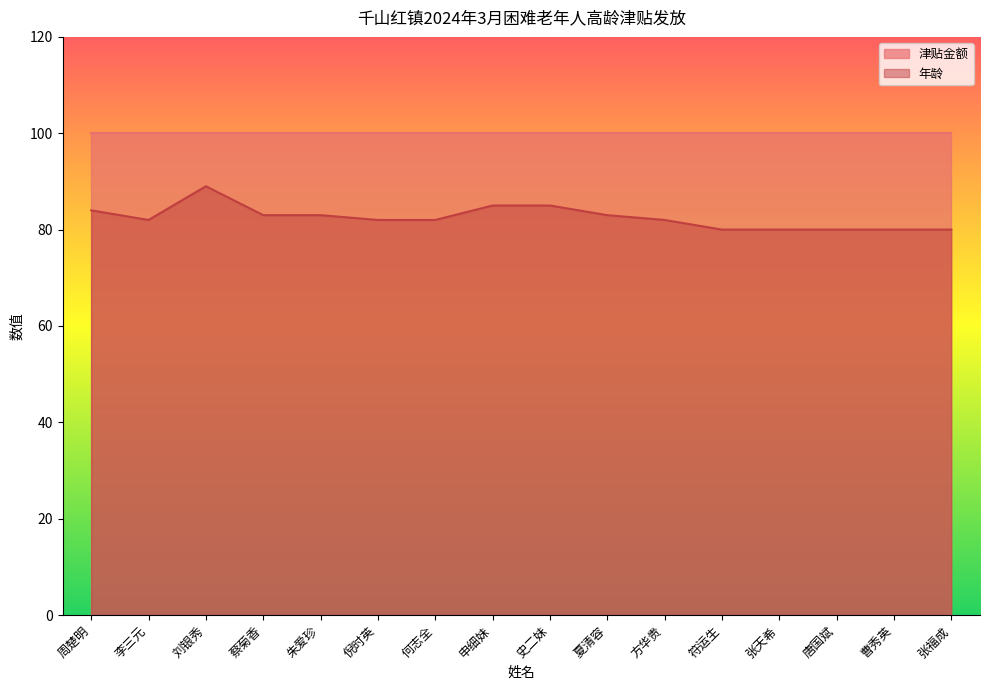

What is the smallest value displayed?

80